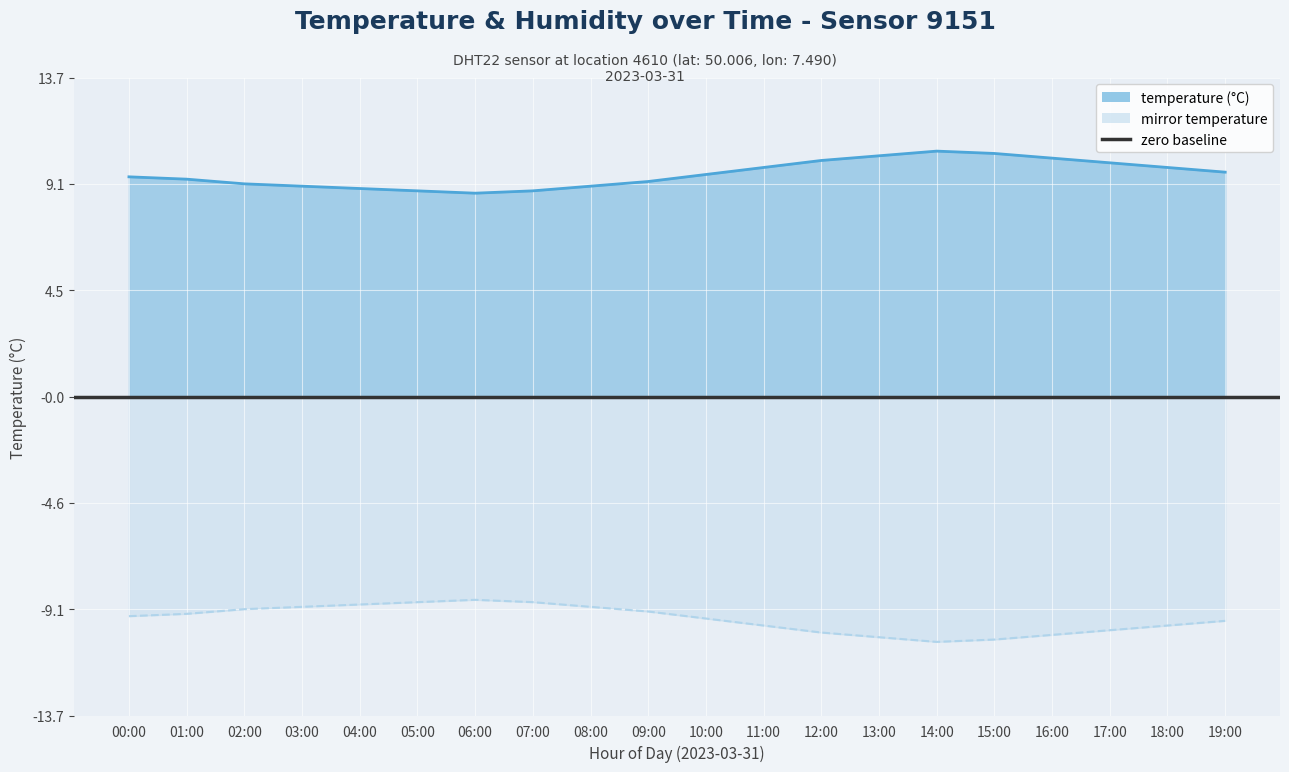

What is the smallest value displayed?

8.7